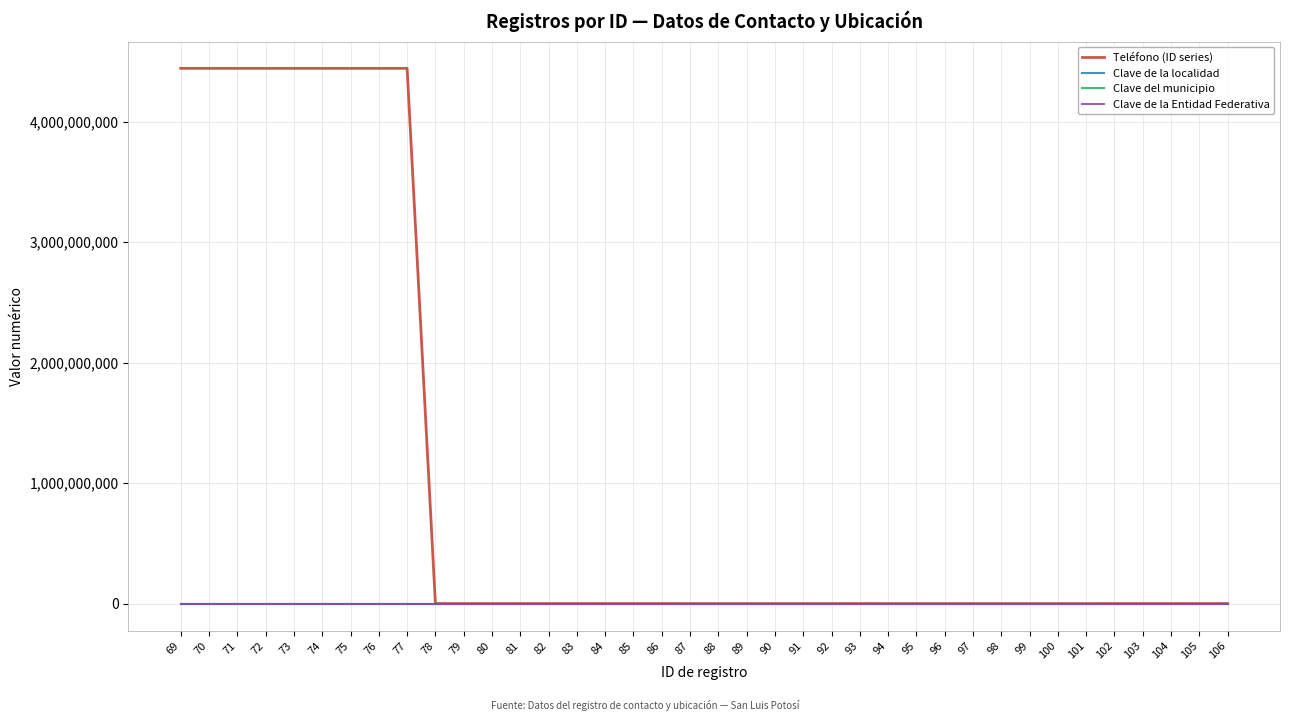

True or false: Clave de la Entidad Federativa and Clave del municipio intersect in this chart.

False